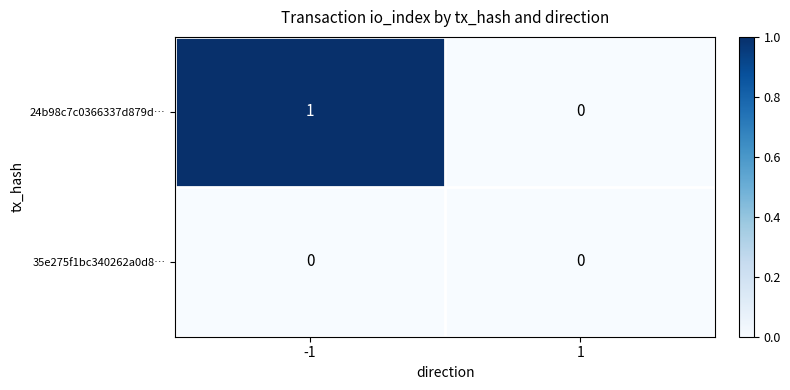

Rank the series by their average value, from highest to lowest.

24b98c7c0366337d879d…, 35e275f1bc340262a0d8…